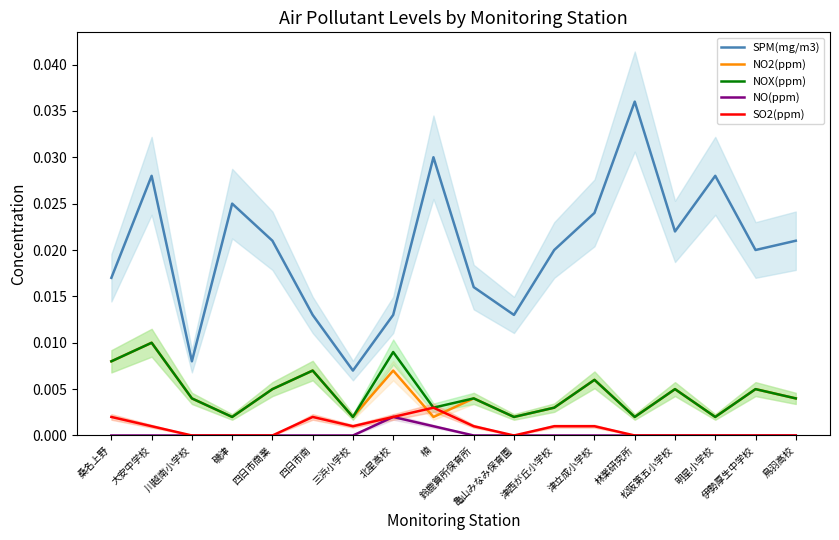

Which category has the lowest value across all series?

桑名上野